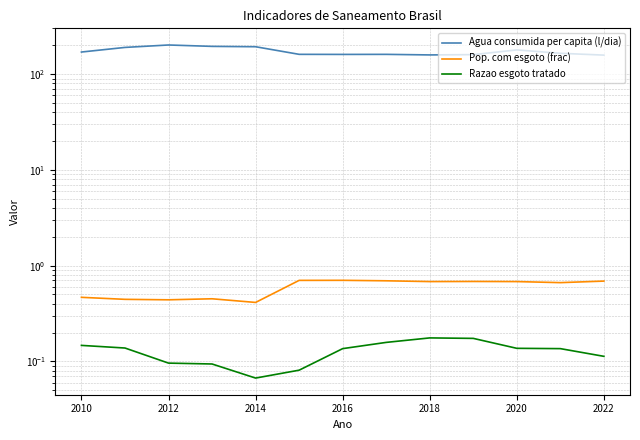

In Pop. com esgoto (frac), how many points are lower than both neighbors (excluding endpoints)?

4